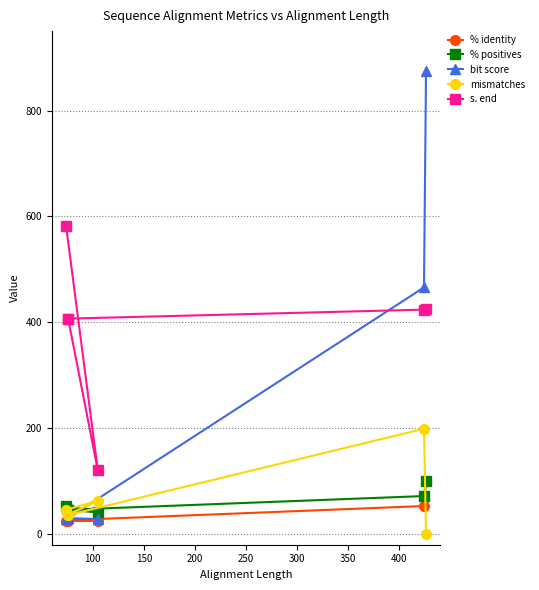

Between 250 and 300, which is larger?

250